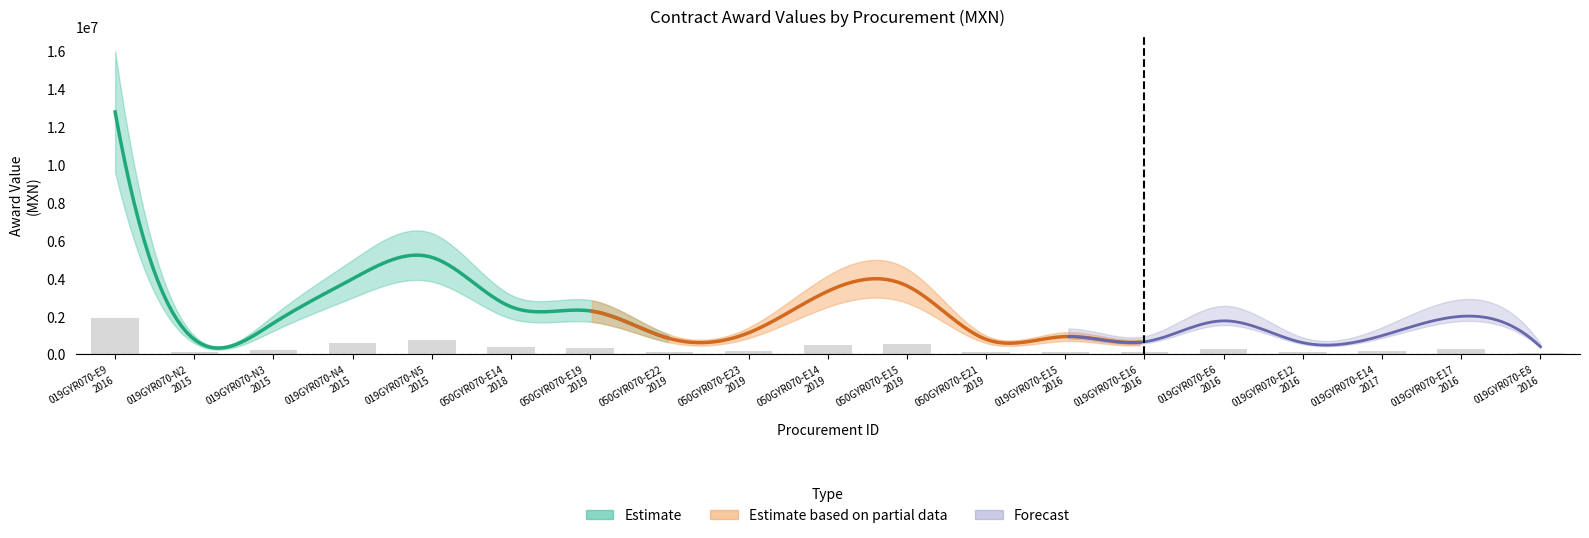

Which series changed the most between IO-050GYR070-E21-2019 and IO-019GYR070-E6-2016?

Estimate